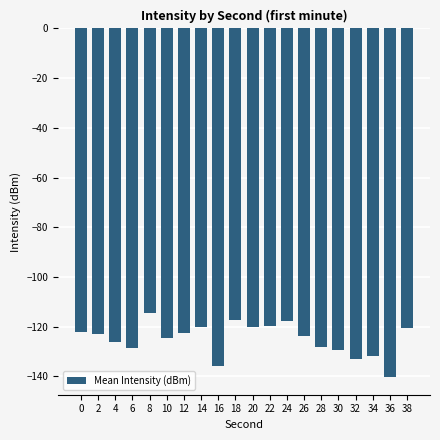

What is the difference between the second highest and second lowest values?

18.5